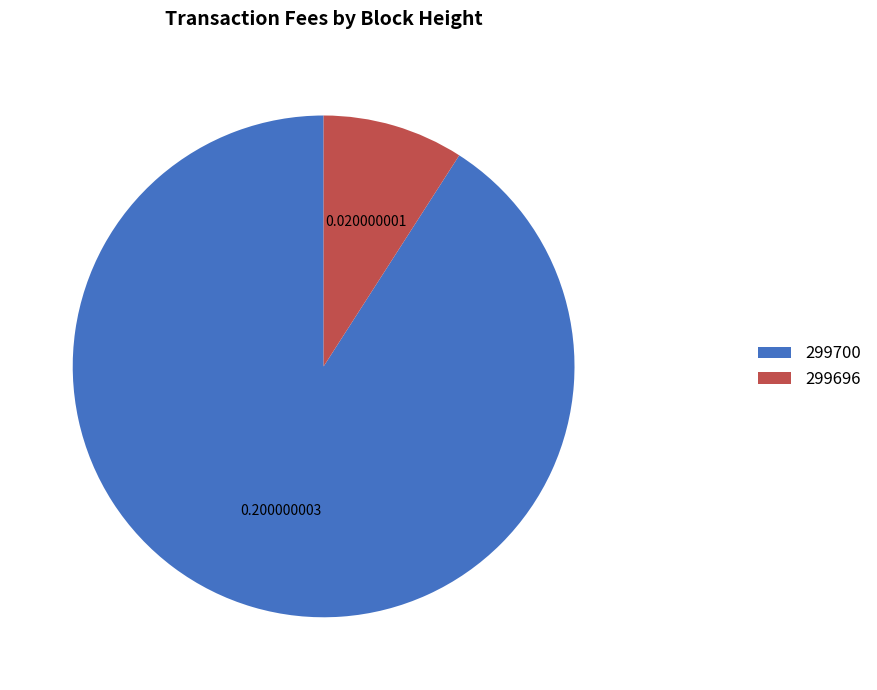

How many slices are in this pie chart?

2